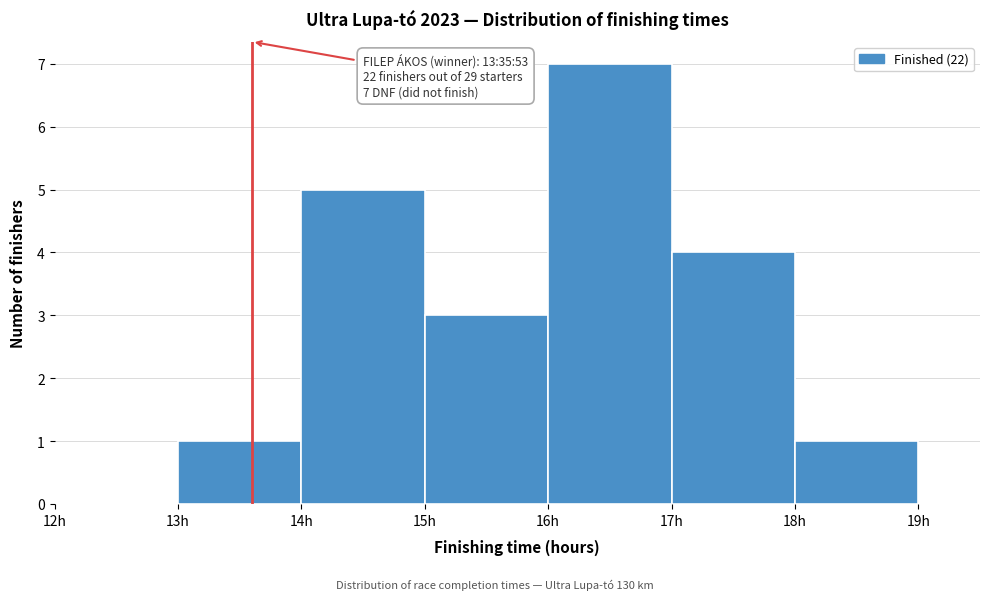

Over which range of the x-axis is the bar tallest?

16 to 17